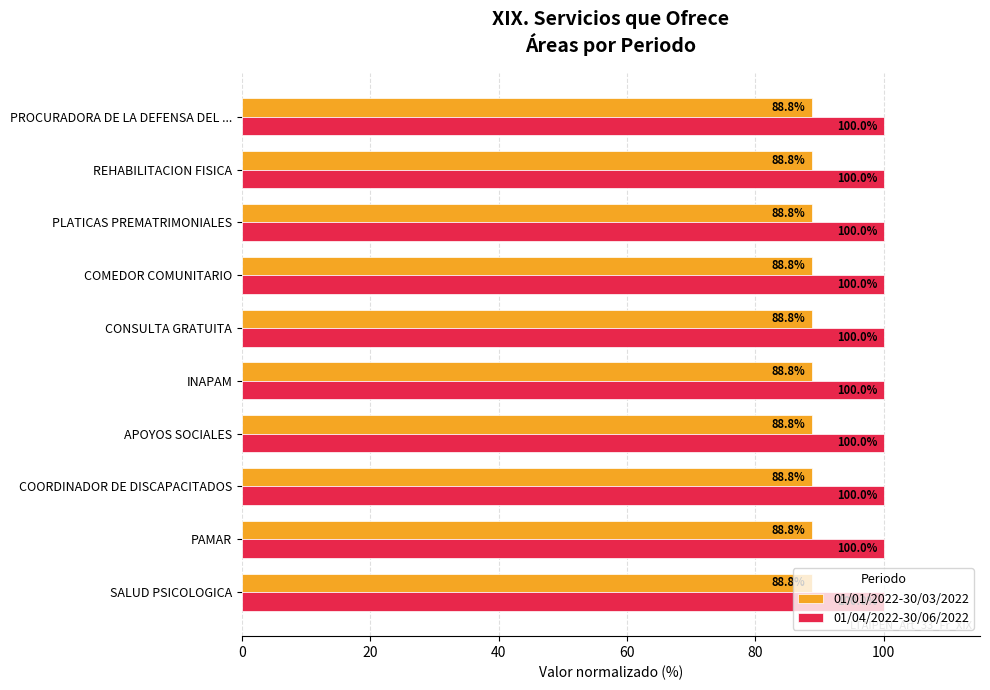

True or false: 01/04/2022-30/06/2022 has a value of 100.0 at COMEDOR COMUNITARIO.

True